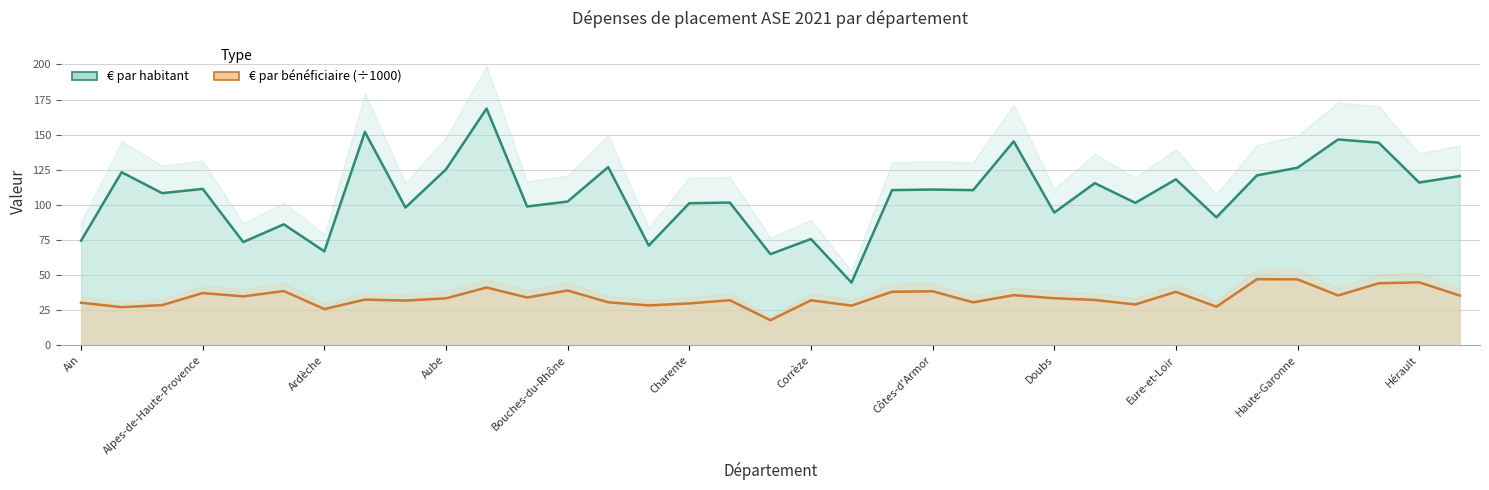

In € par bénéficiaire (÷1000), how many points are higher than both neighbors (excluding endpoints)?

12